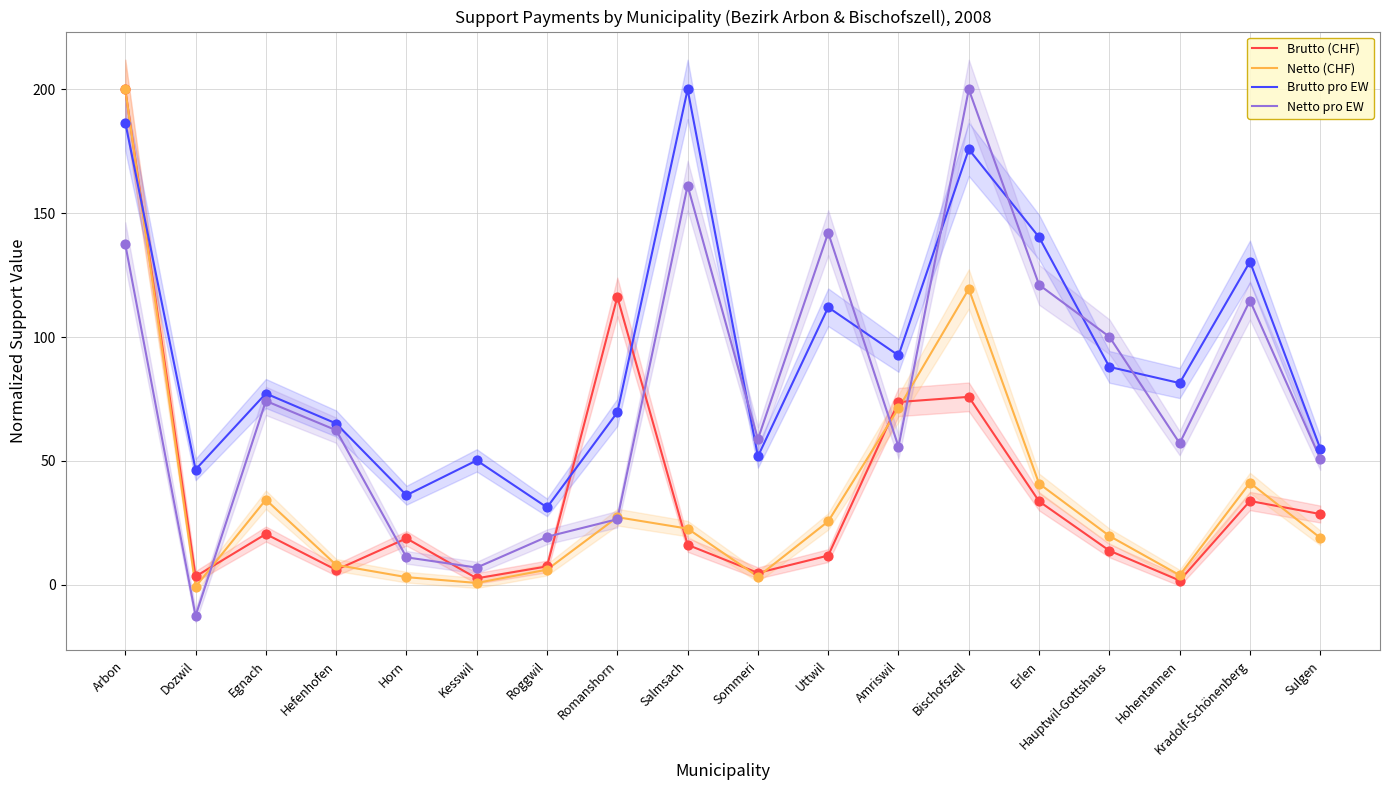

At which category is the sum across all series the highest?

Arbon